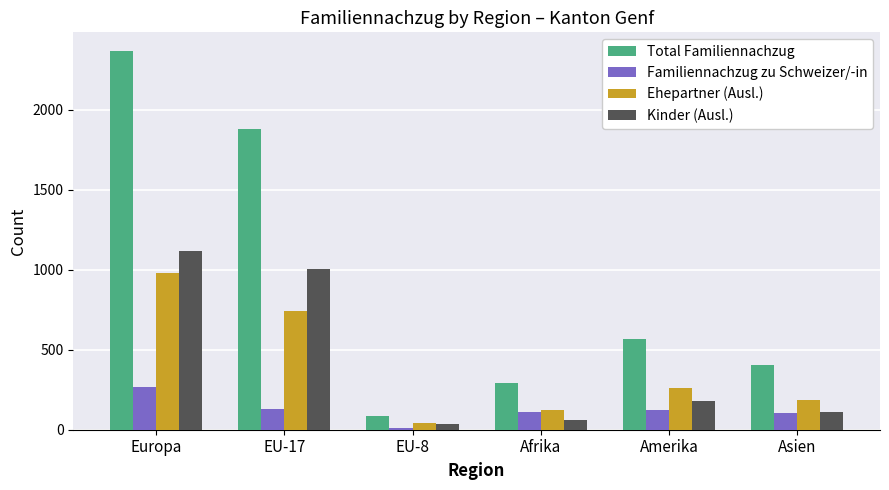

What is the difference between the Kinder (Ausl.) values at Afrika and EU-17?

942